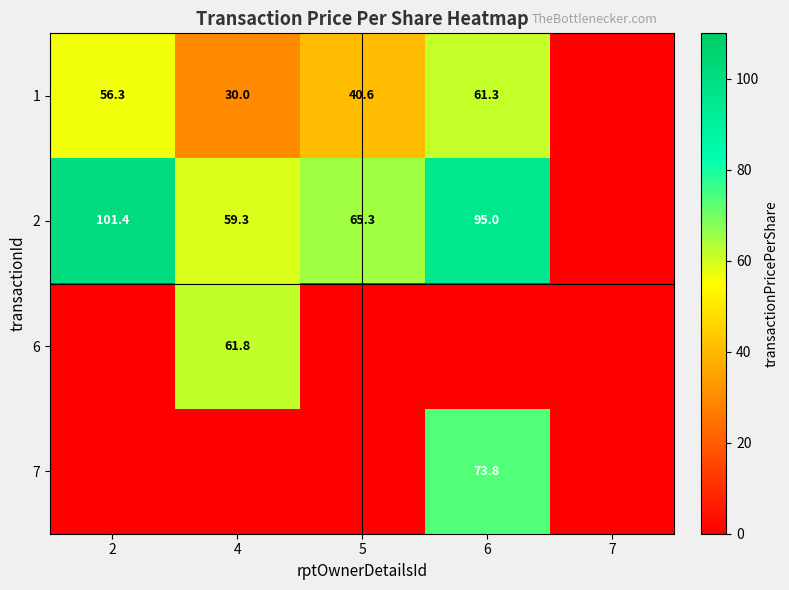

The value of 2 at 5 is 65.3. True or false?

True